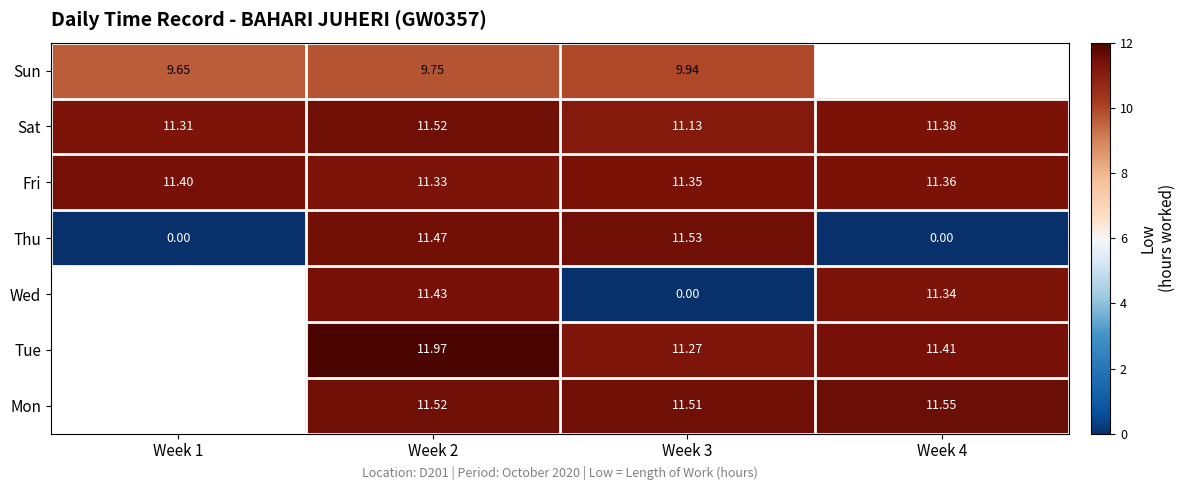

What is the total value across all series at Week 3?

66.7